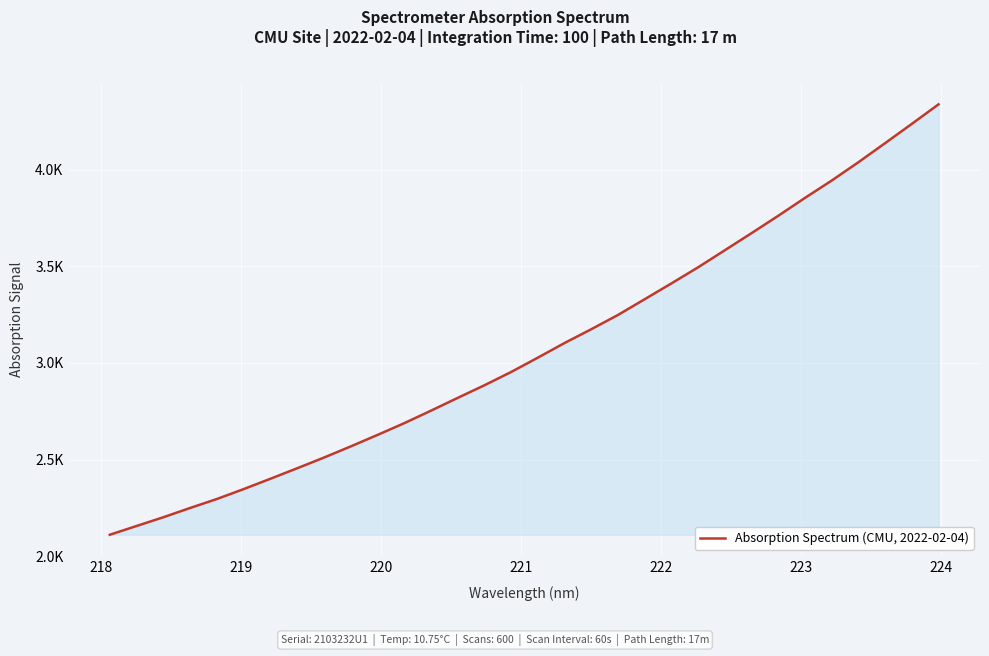

Does the chart display data point markers on the line(s)?

No